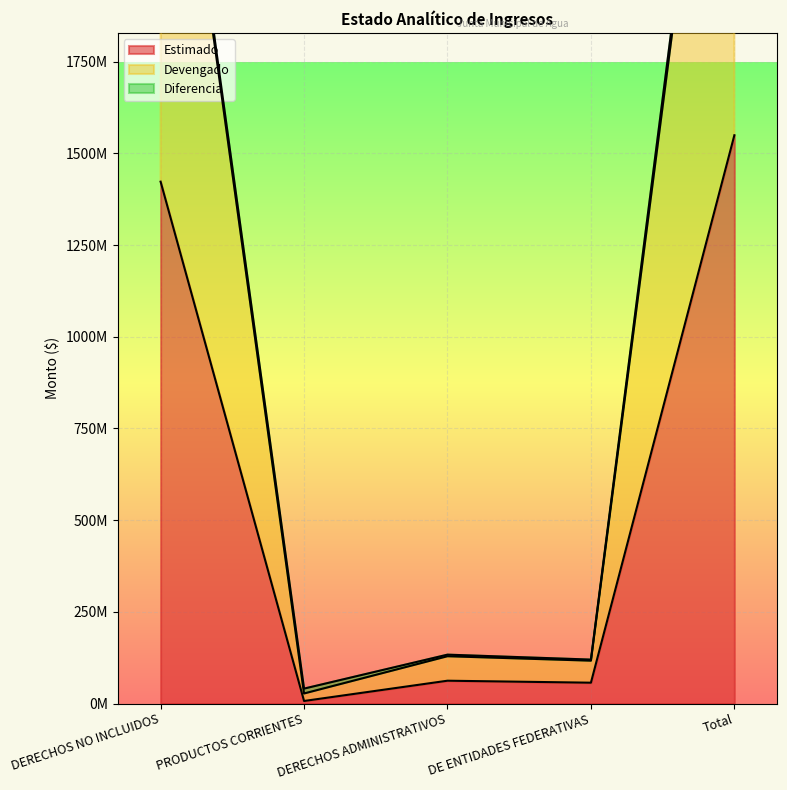

At which category does Estimado reach its first local peak?

DERECHOS ADMINISTRATIVOS